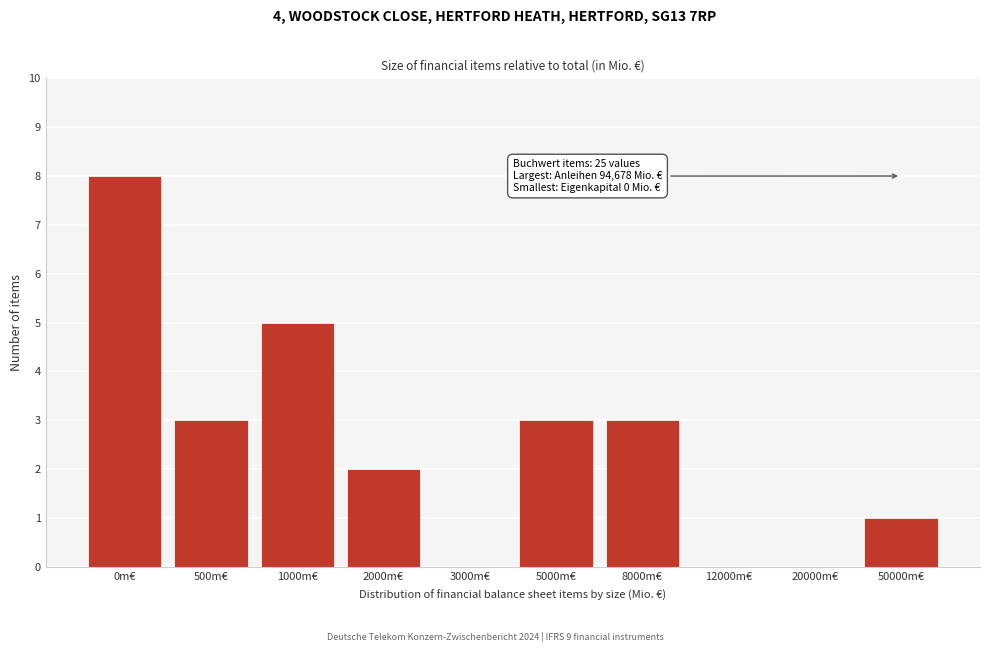

Reading left to right, transcribe all the data shown in this chart.

0m€=8	500m€=3	1000m€=5	2000m€=2	3000m€=0	5000m€=3	8000m€=3	12000m€=0	20000m€=0	50000m€=1